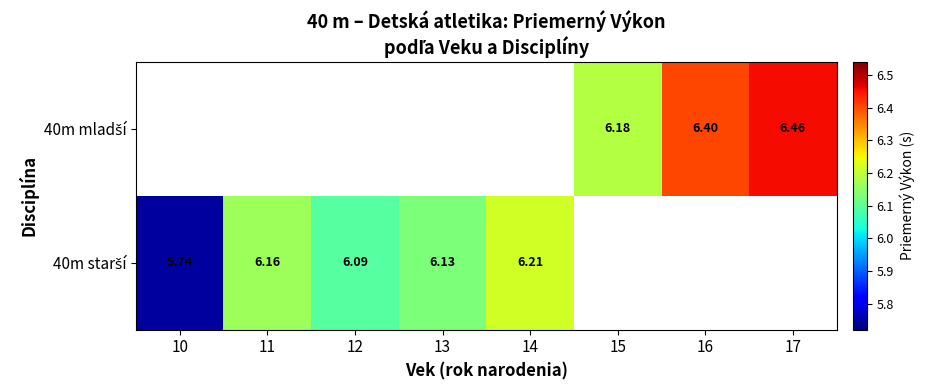

Rank the series by their average value, from highest to lowest.

40m mladší, 40m starší